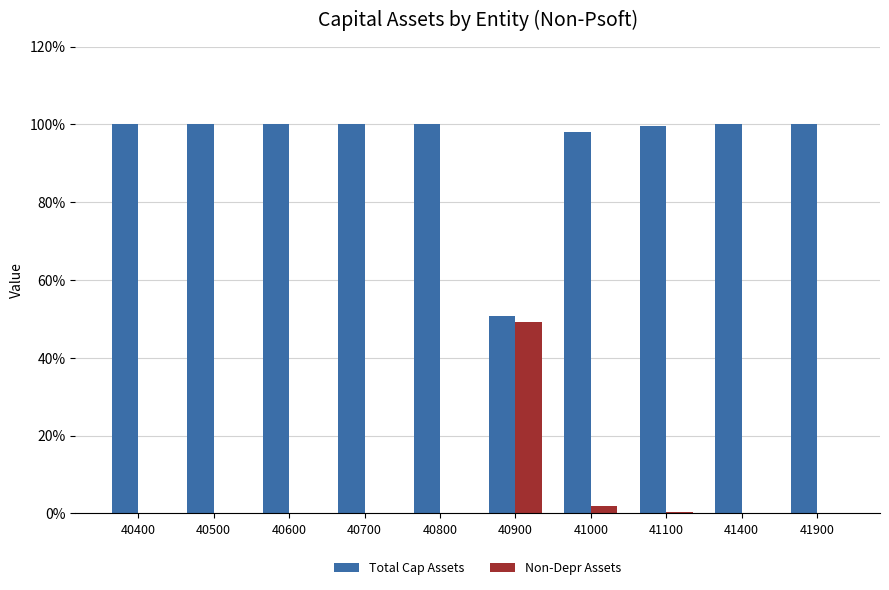

What is the total value across all series at 40900?

100.0